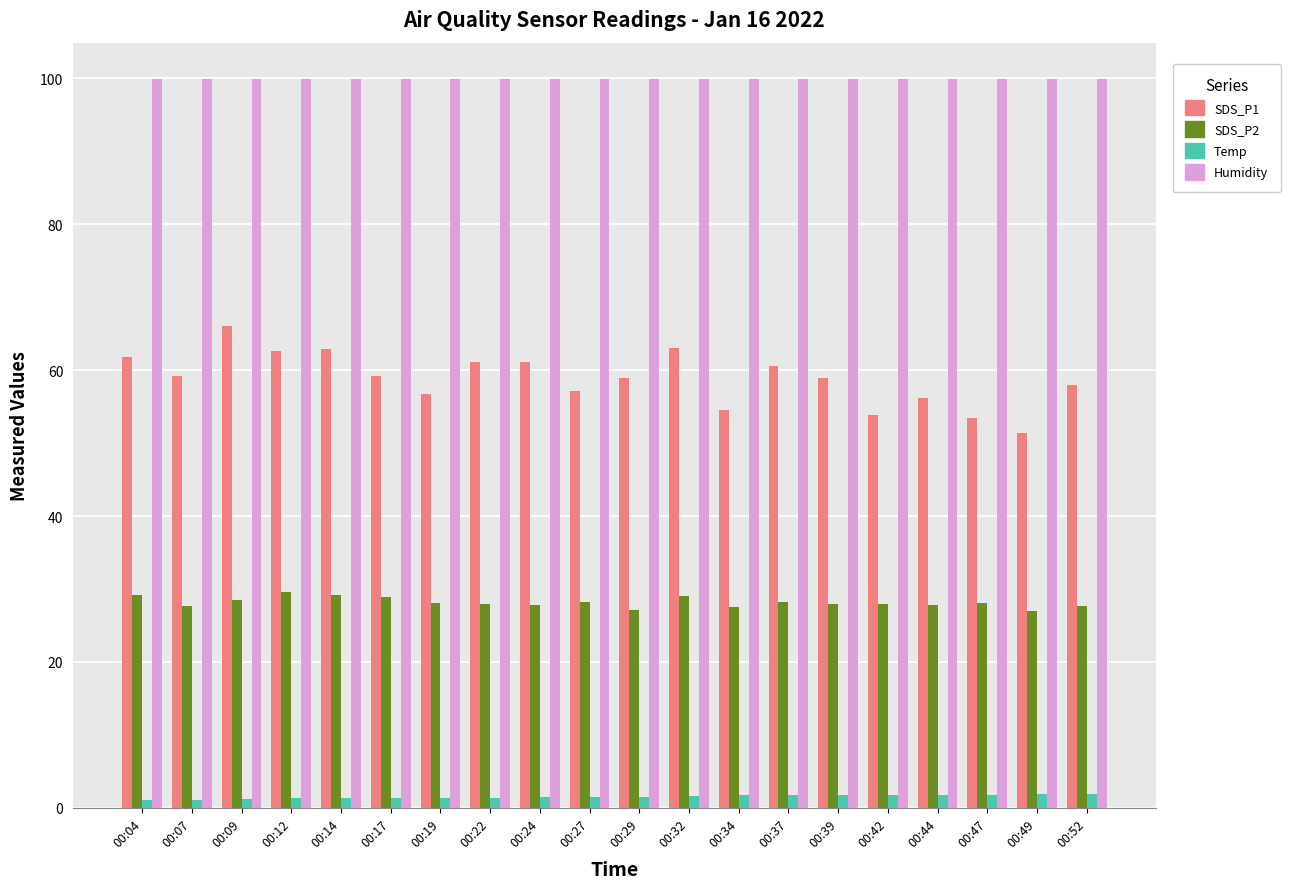

What is the spread (max minus min) of values at 00:12?

98.6